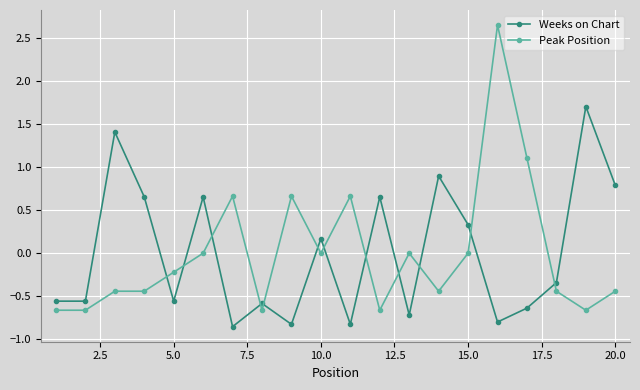

True or false: Peak Position and Weeks on Chart cross at least once.

True